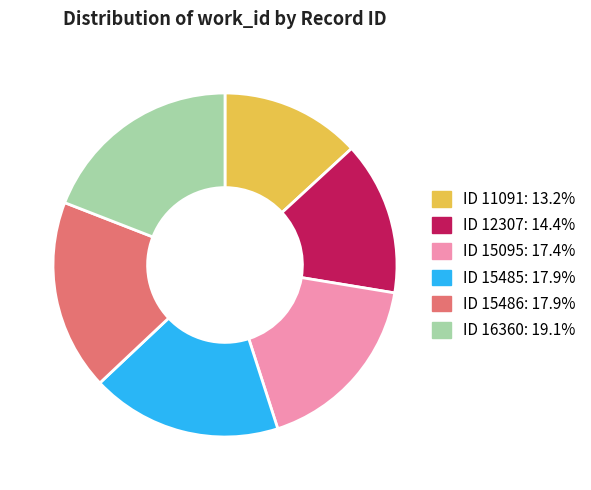

Is there any slice that represents more than half of the pie?

No